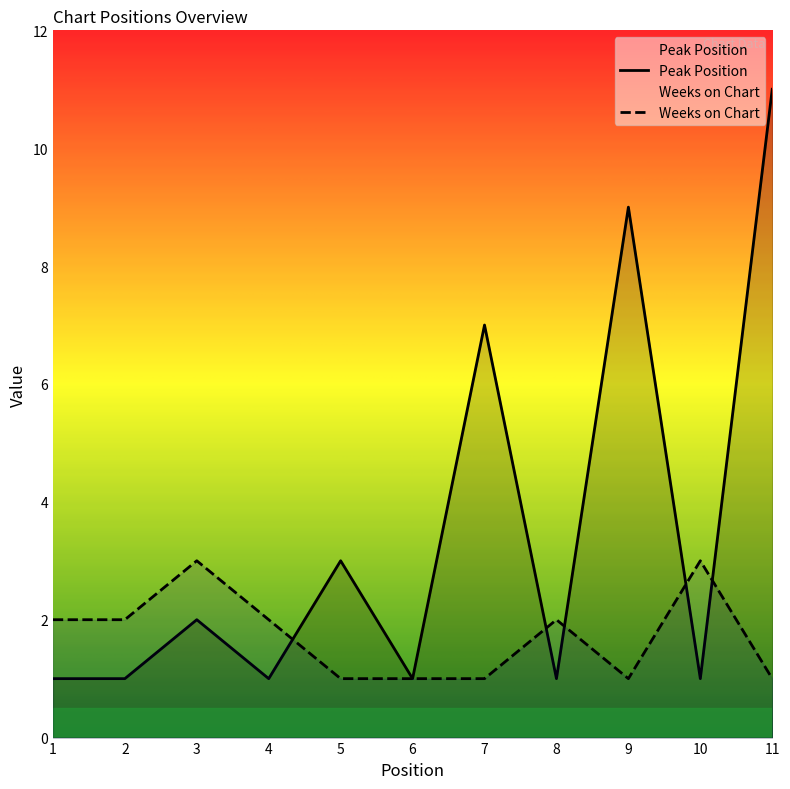

How many Weeks on Chart values are between 1 and 2?

9